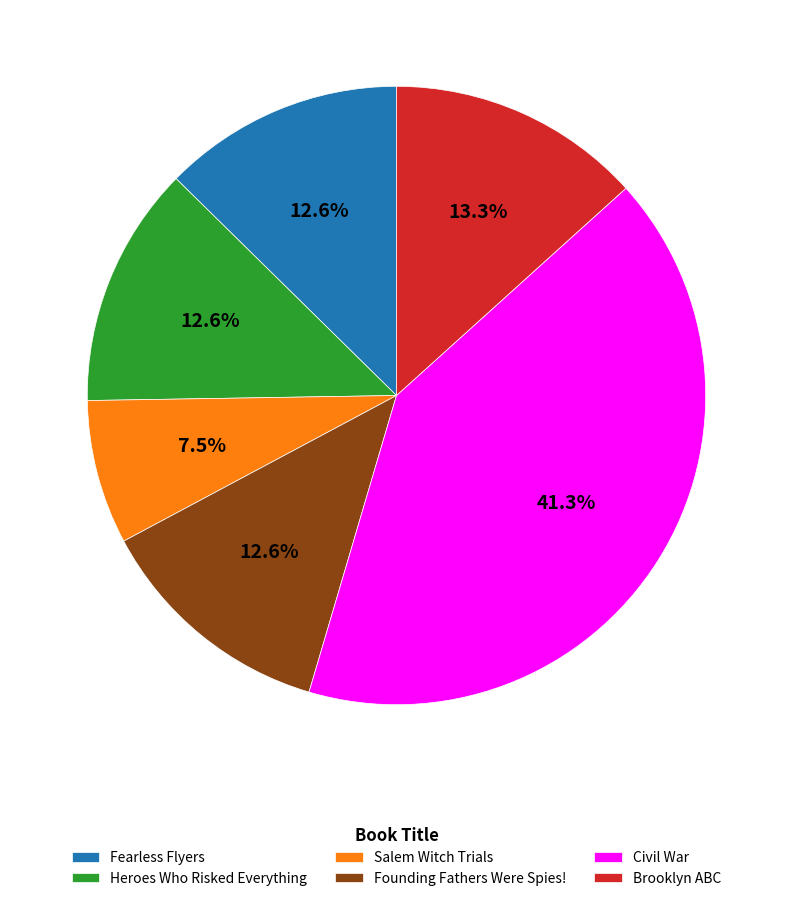

Which slice is the smallest?

Salem Witch Trials